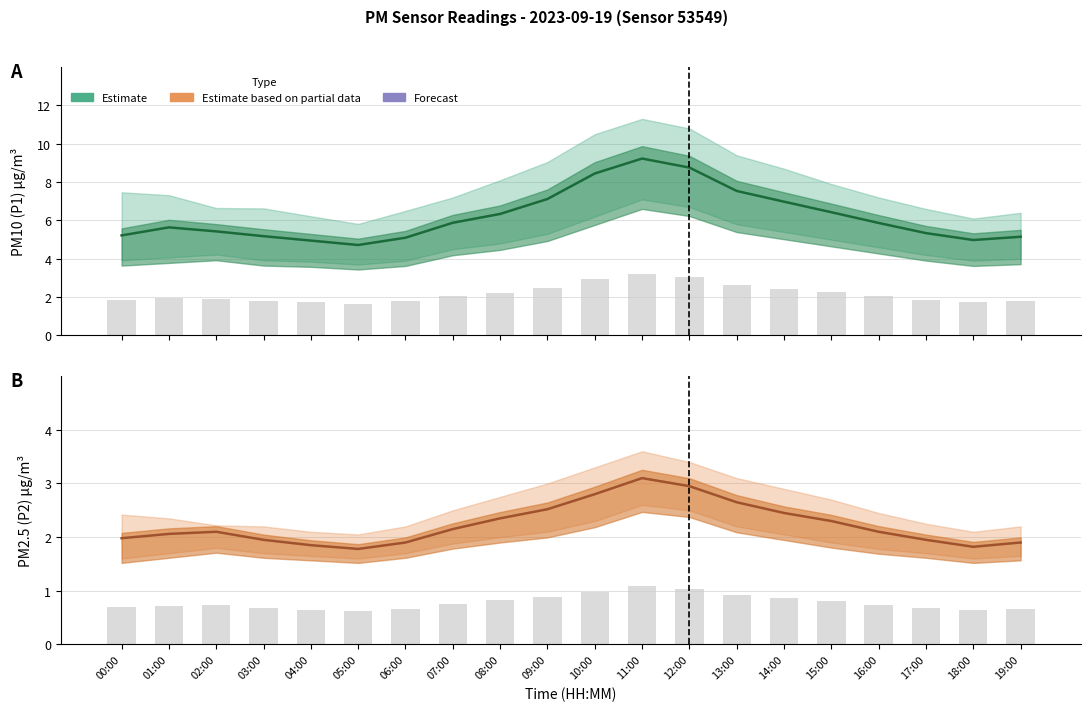

The value of P2 (PM2.5) at 11:00 is 3.1. True or false?

True